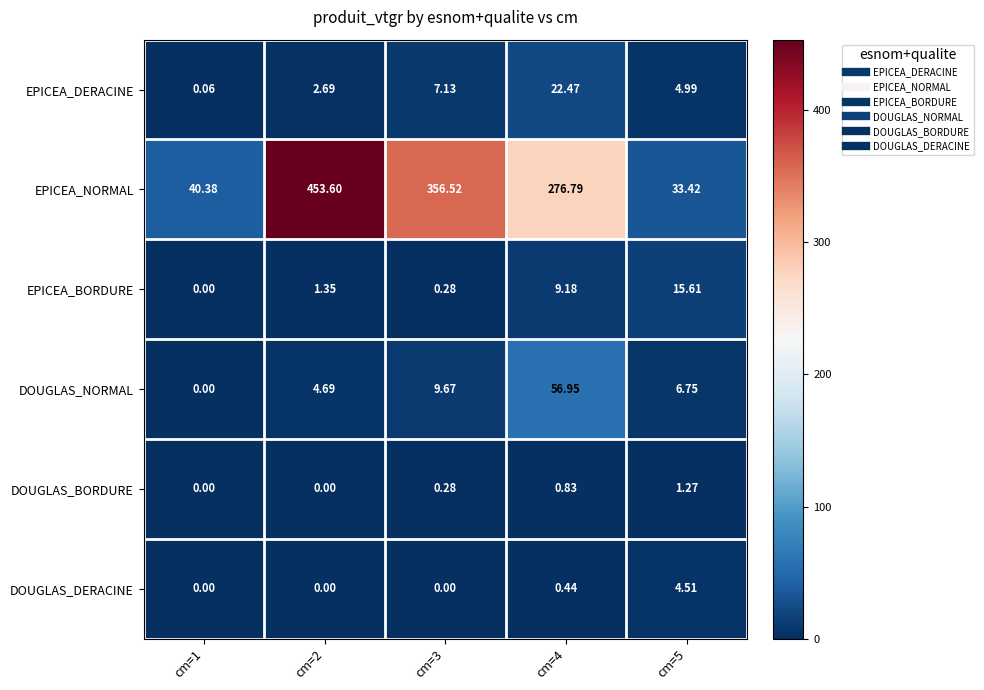

List the series in order of their peak value, lowest first.

DOUGLAS_BORDURE, DOUGLAS_DERACINE, EPICEA_BORDURE, EPICEA_DERACINE, DOUGLAS_NORMAL, EPICEA_NORMAL